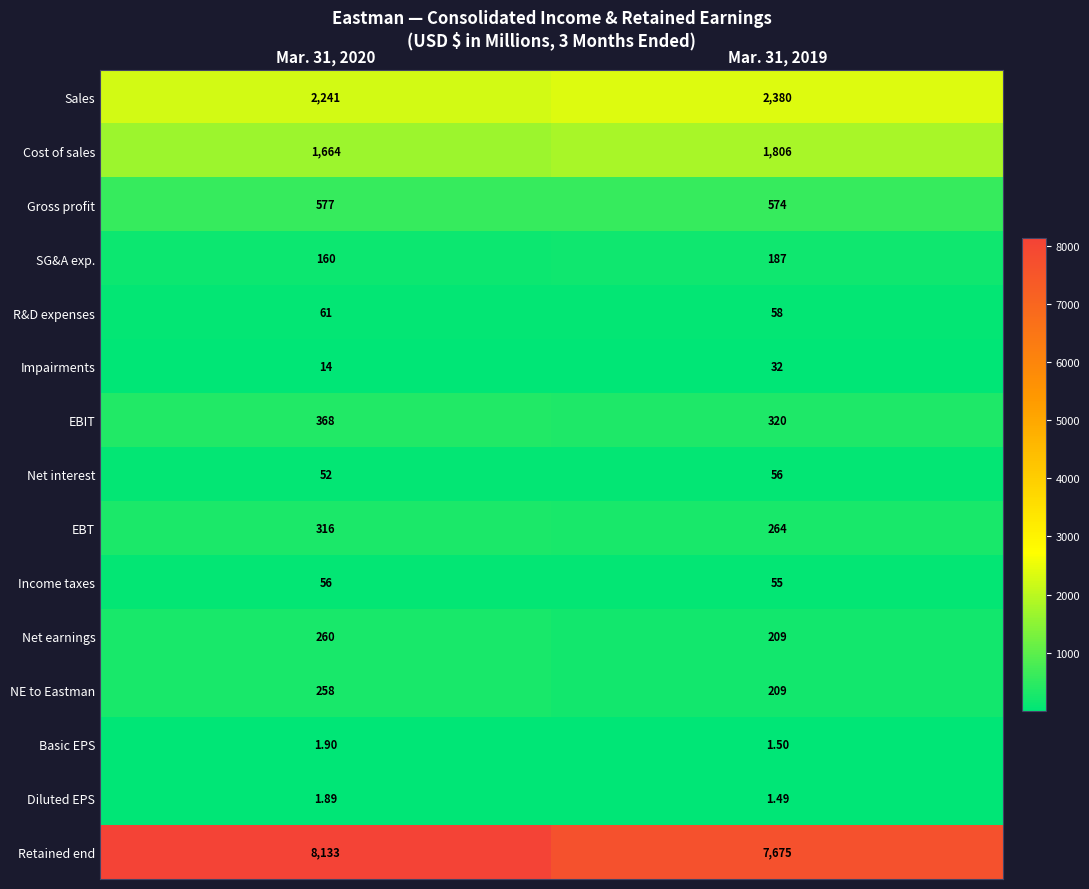

What is the total value across all series at Mar. 31, 2020?

14163.8